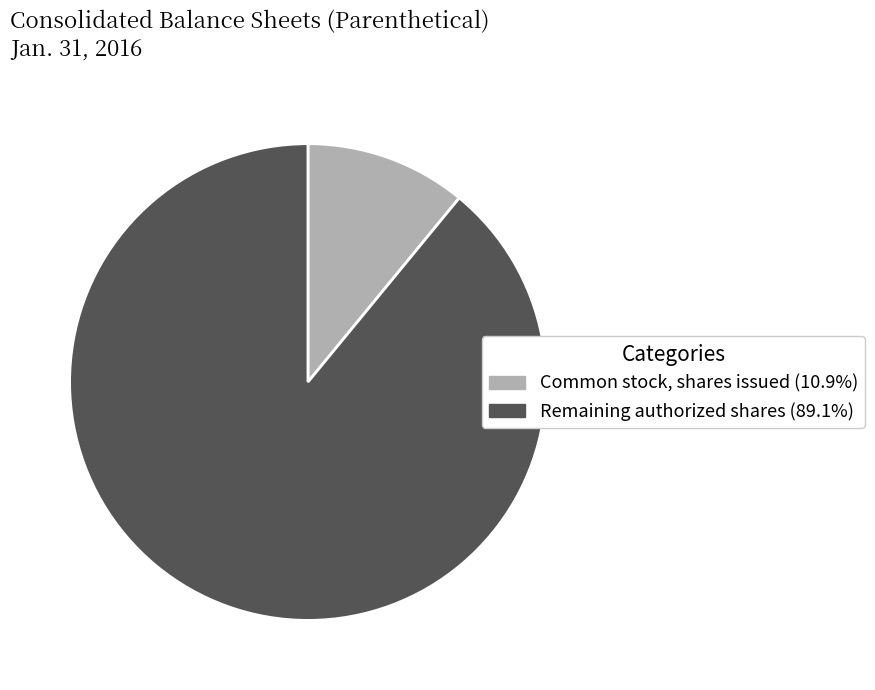

Does any single category account for the majority?

Yes